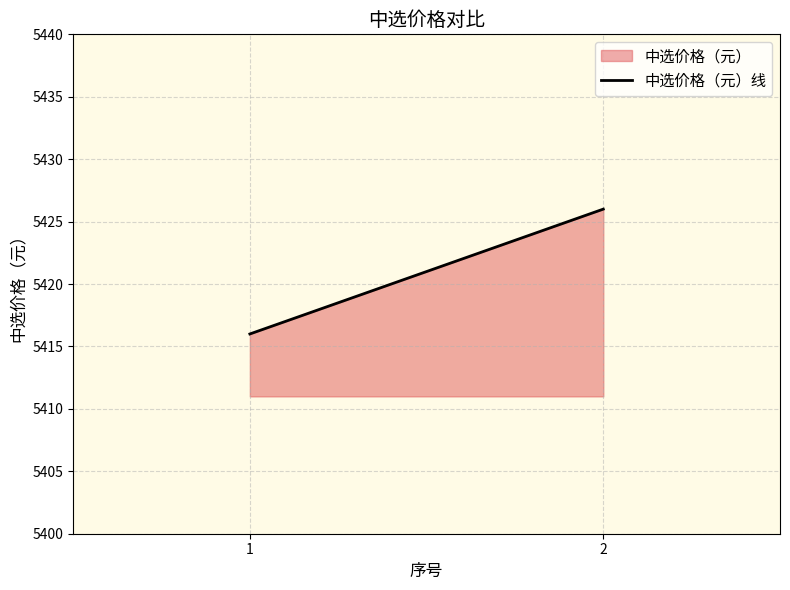

List the labels in order of value, smallest first.

1, 2